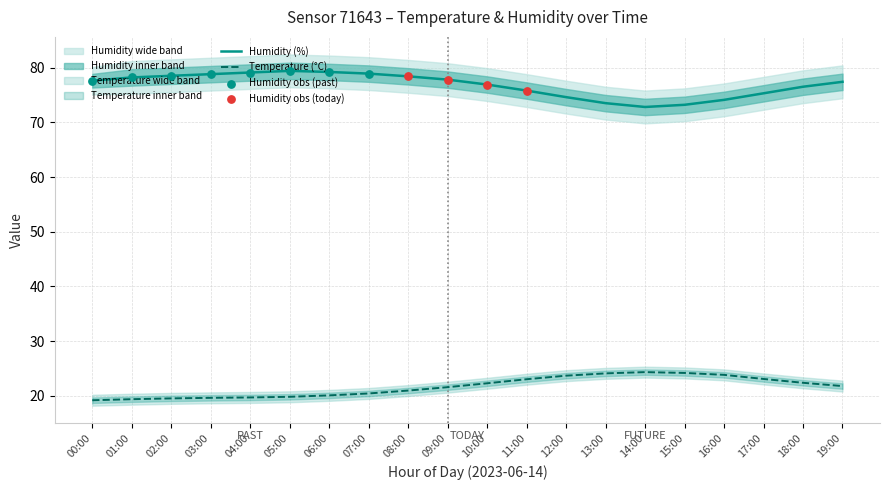

At which category is the sum across all series the highest?

09:00